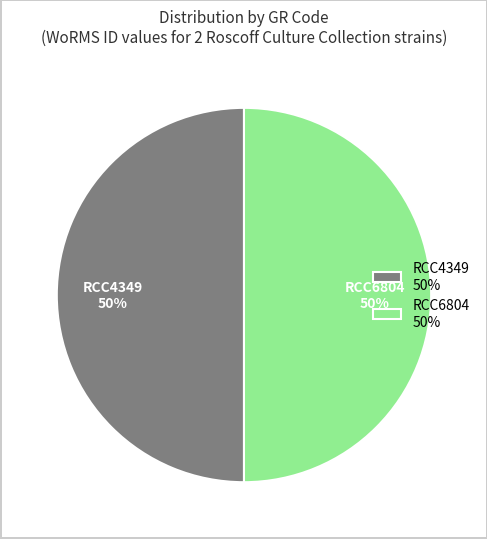

Approximately how many times larger is the value at RCC4349 compared to RCC6804?

1.0